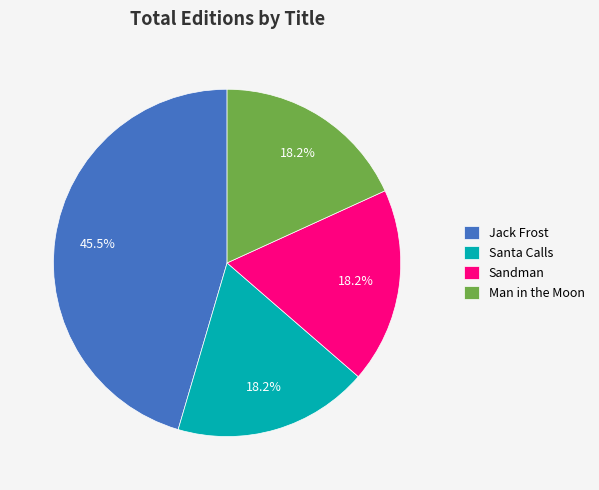

How many segments does this pie chart have?

4